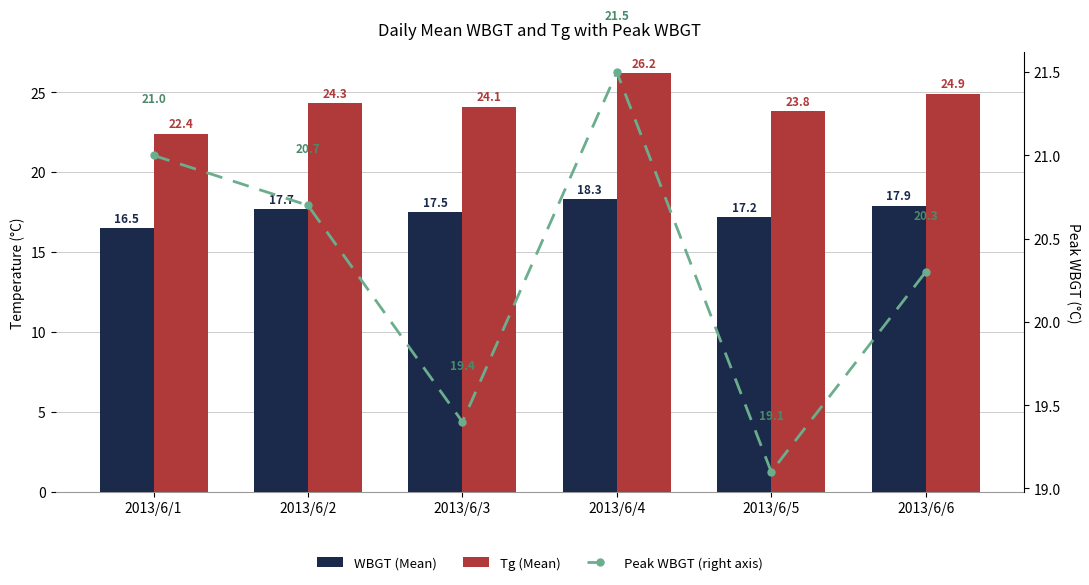

Which category has the lowest value across all series?

2013/6/1